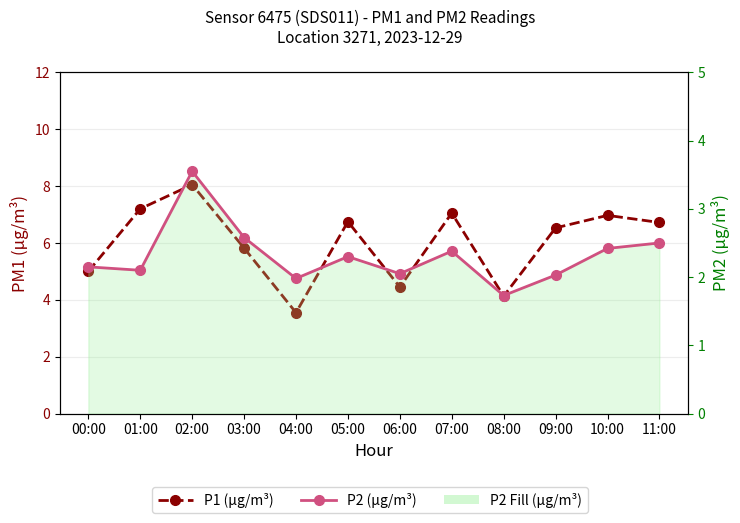

Reading right to left, transcribe all the data shown in this chart.

P1 (µg/m³): 6.7	7.0	6.5	4.1	7.0	4.5	6.8	3.5	5.8	8.1	7.2	5.0
P2 (µg/m³): 2.5	2.4	2.0	1.7	2.4	2.0	2.3	2.0	2.6	3.5	2.1	2.1